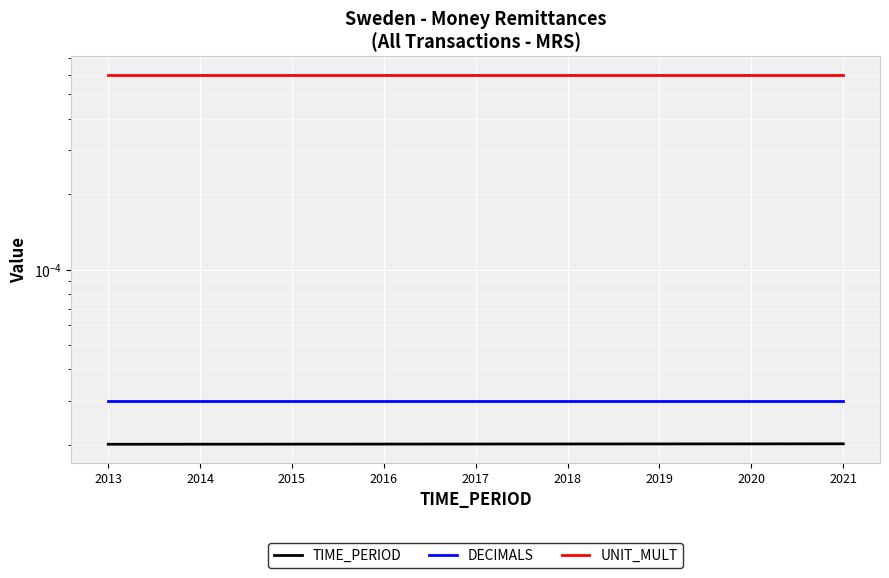

True or false: TIME_PERIOD has more than 0 points higher than both neighbors.

False